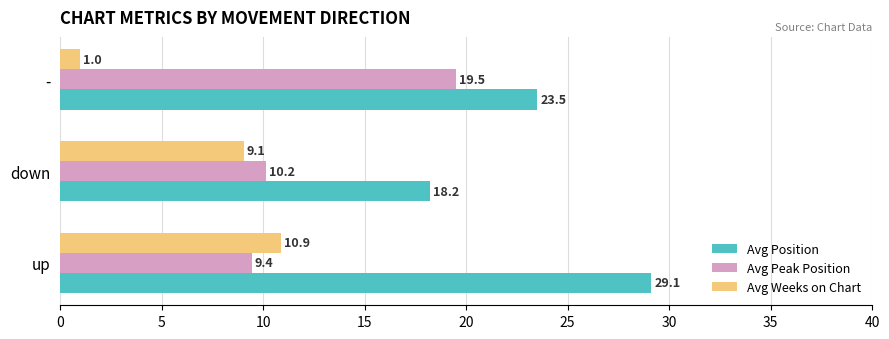

List the series in order of their peak value, highest first.

Avg Position, Avg Peak Position, Avg Weeks on Chart